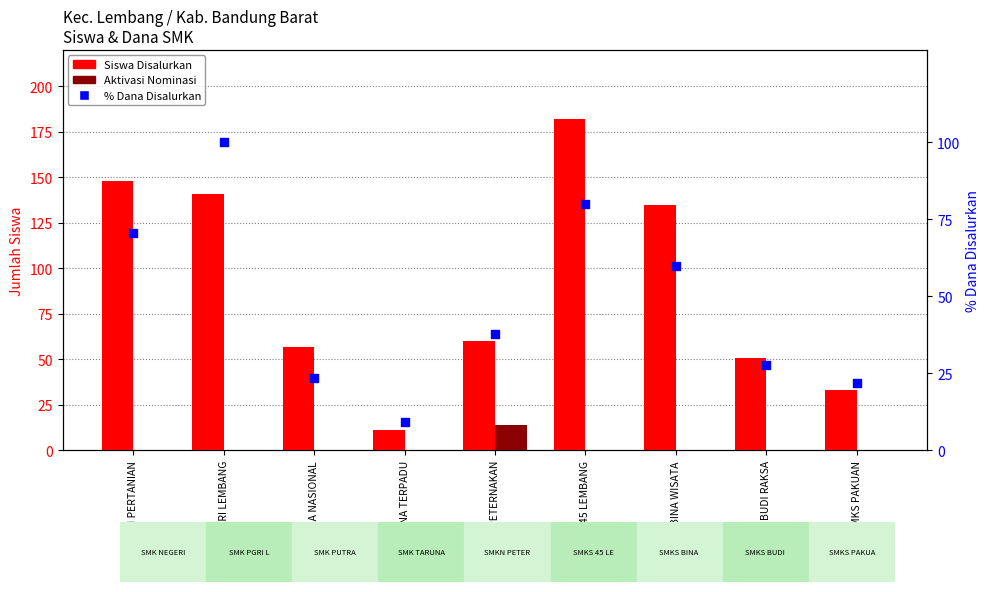

Which series contains the highest Y value?

Siswa Disalurkan